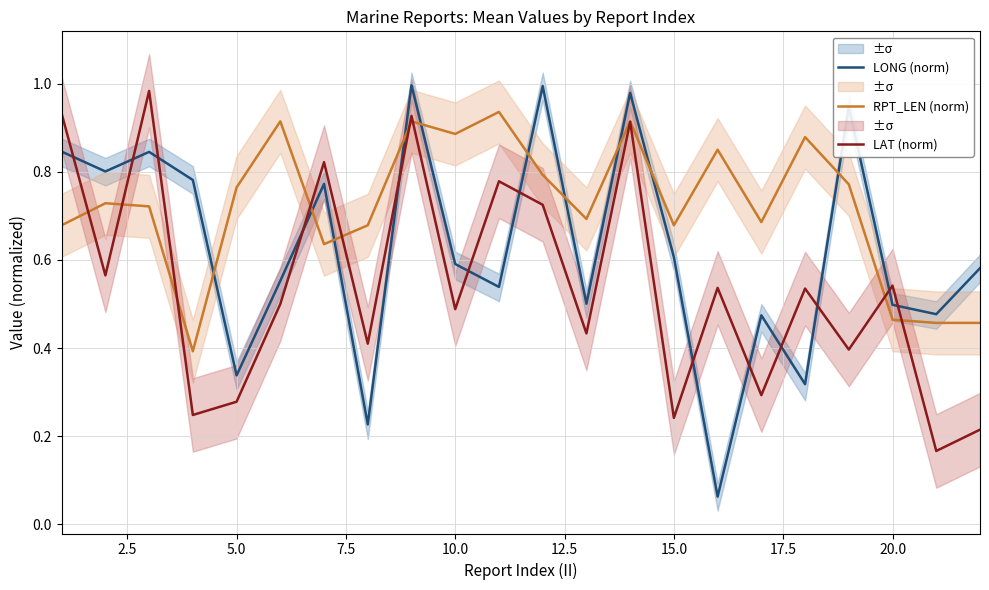

How many lines are shown in the chart?

3